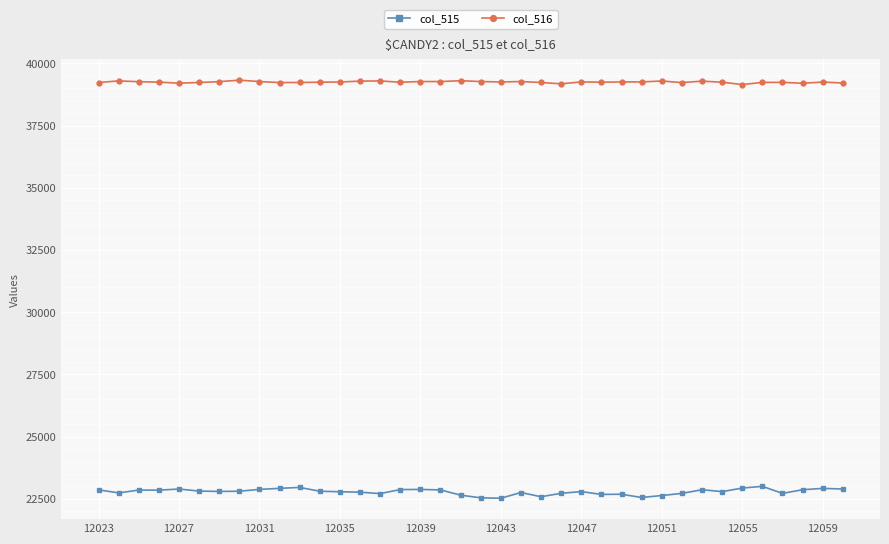

What is the value of the col_515 point at the 17th from the left?

22880